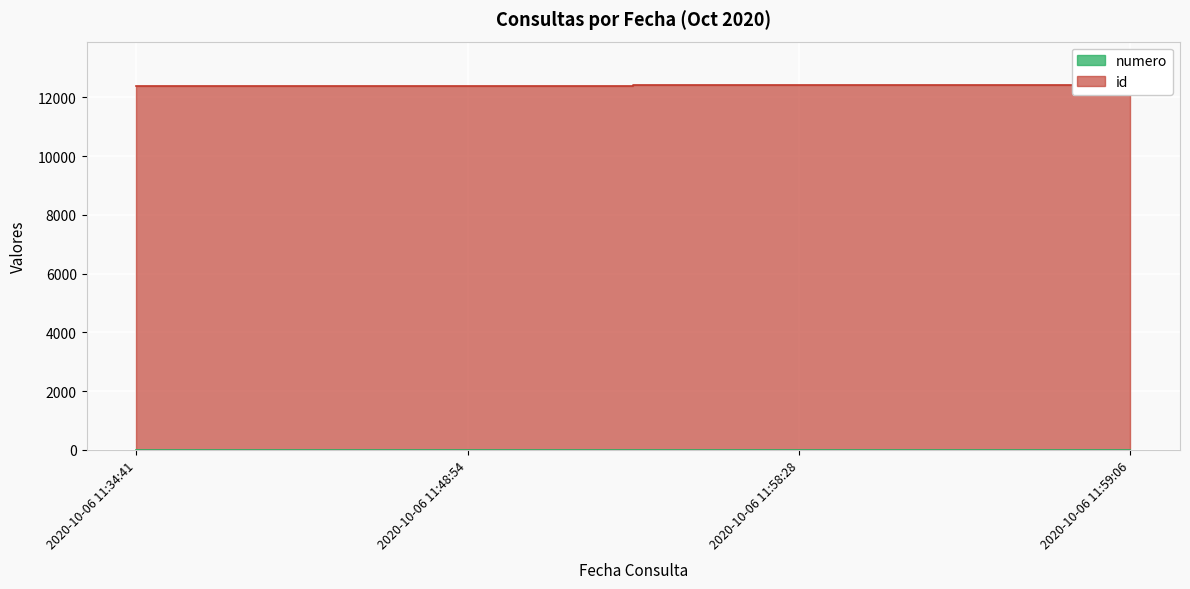

True or false: numero and id cross at least once.

False